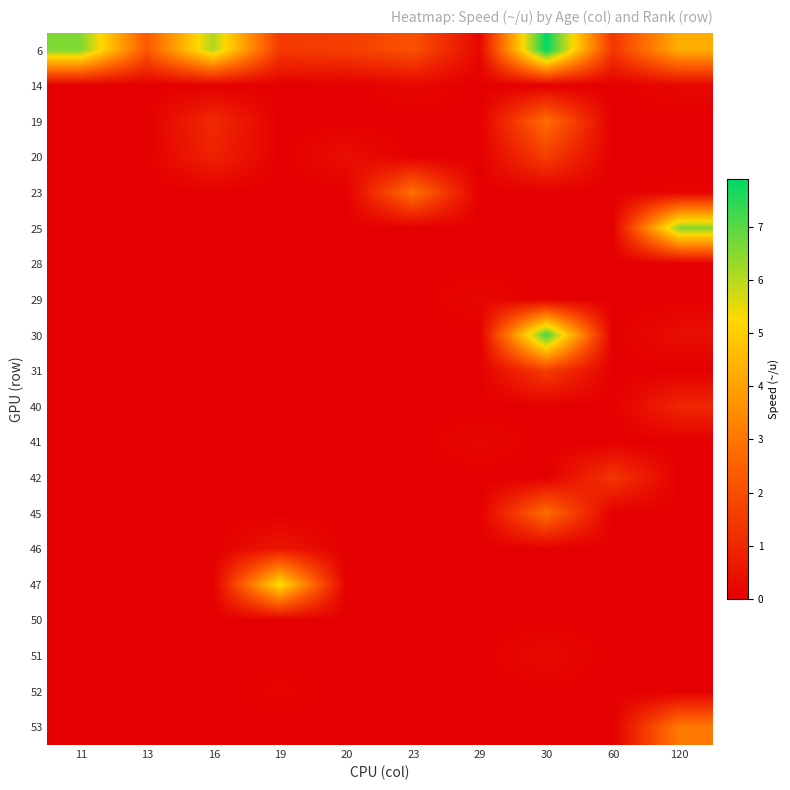

What is the difference between the highest and lowest values at 29?

0.2